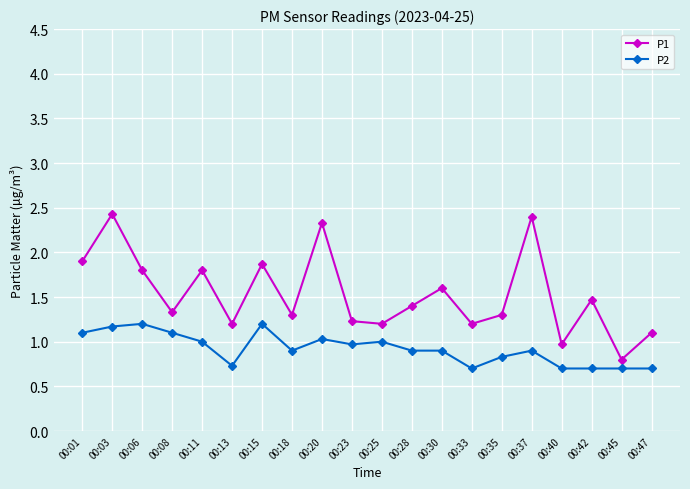

At which category does P1 reach its first local peak?

00:03